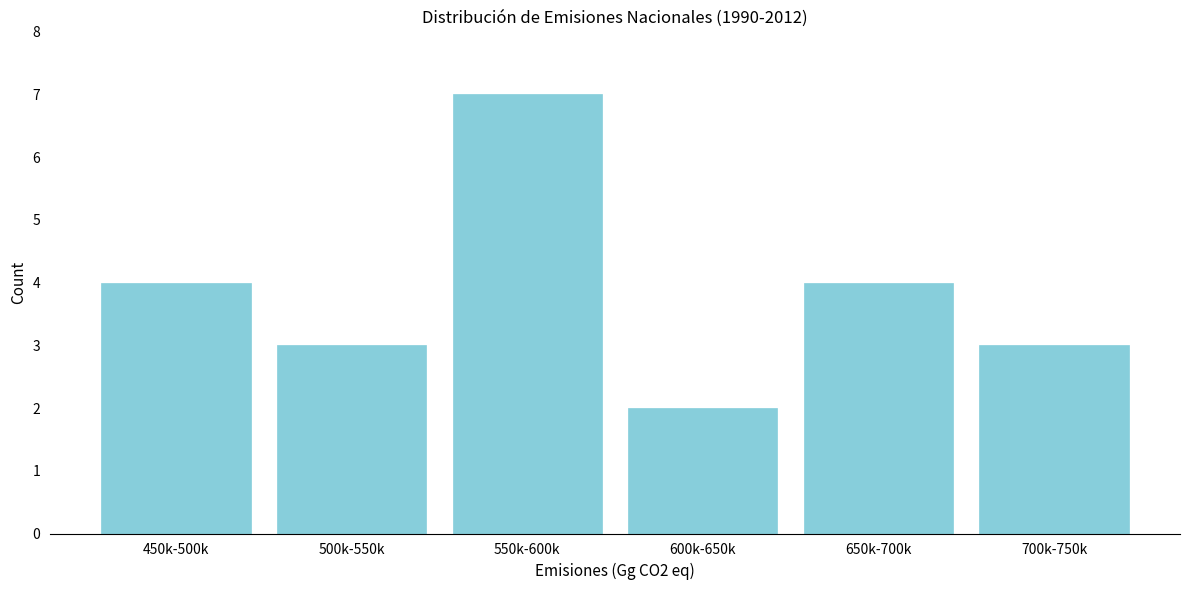

Reading left to right, extract all data points from this chart.

450k-500k=4	500k-550k=3	550k-600k=7	600k-650k=2	650k-700k=4	700k-750k=3